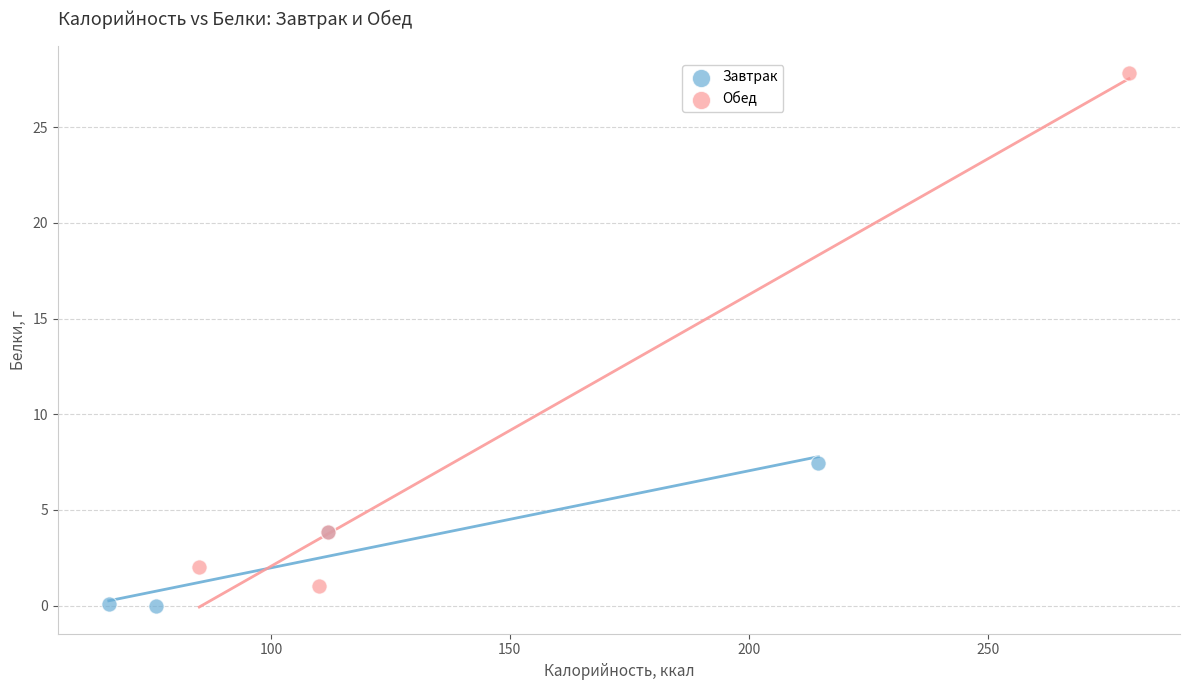

Which series reaches the maximum Y coordinate?

Обед